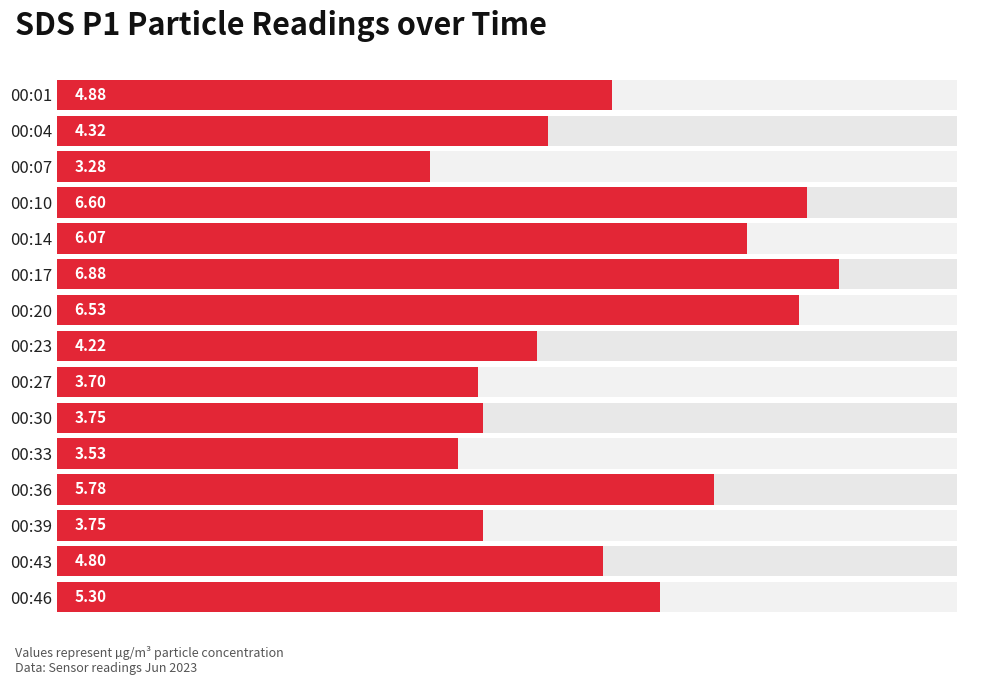

Reading right to left, extract all data points from this chart.

14=5.3	13=4.8	12=3.8	11=5.8	10=3.5	9=3.8	8=3.7	7=4.2	6=6.5	5=6.9	4=6.1	3=6.6	2=3.3	1=4.3	0=4.9